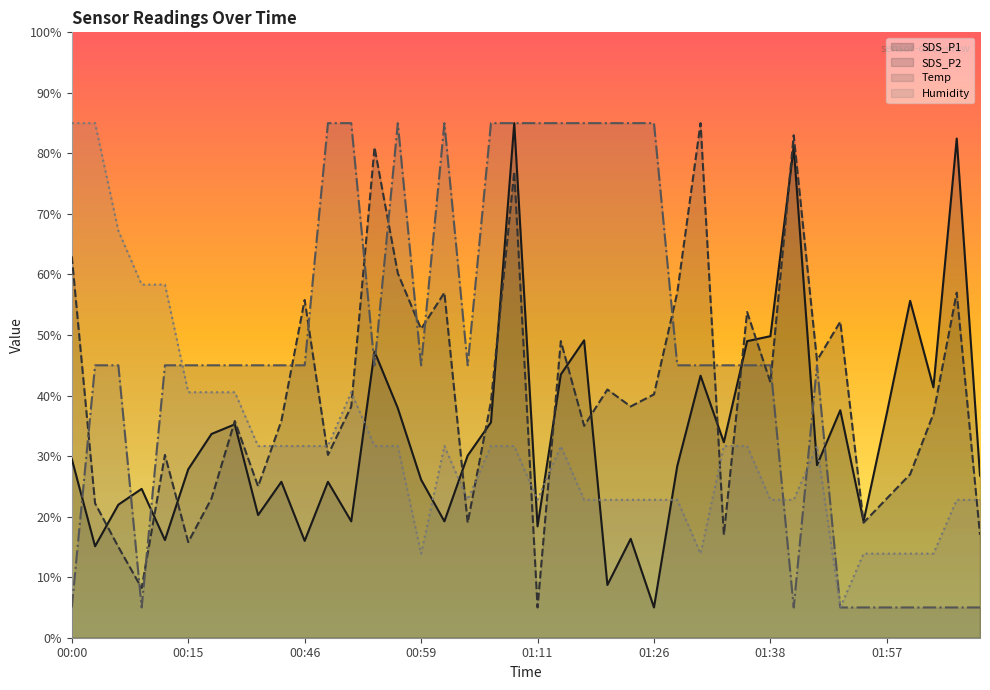

What is the approximate value of SDS_P2 at 01:13?

49.0